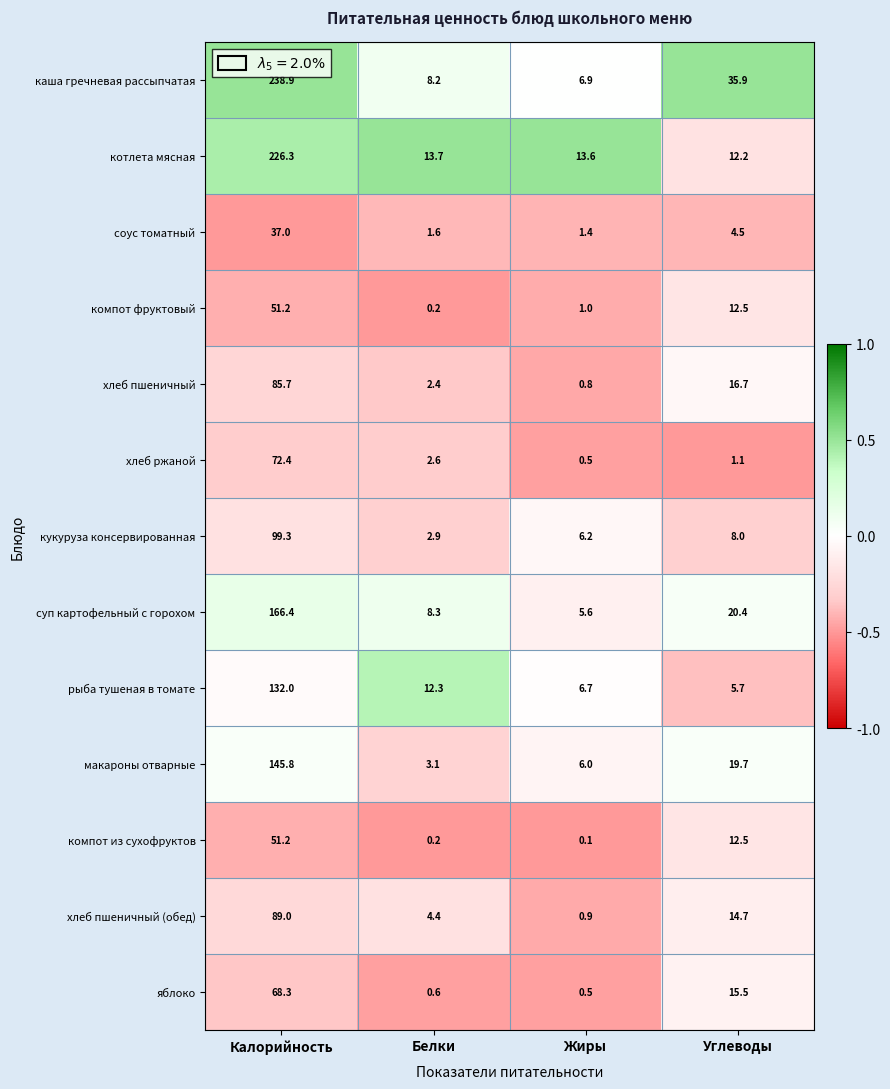

What is the total value across all series at Жиры?

50.2